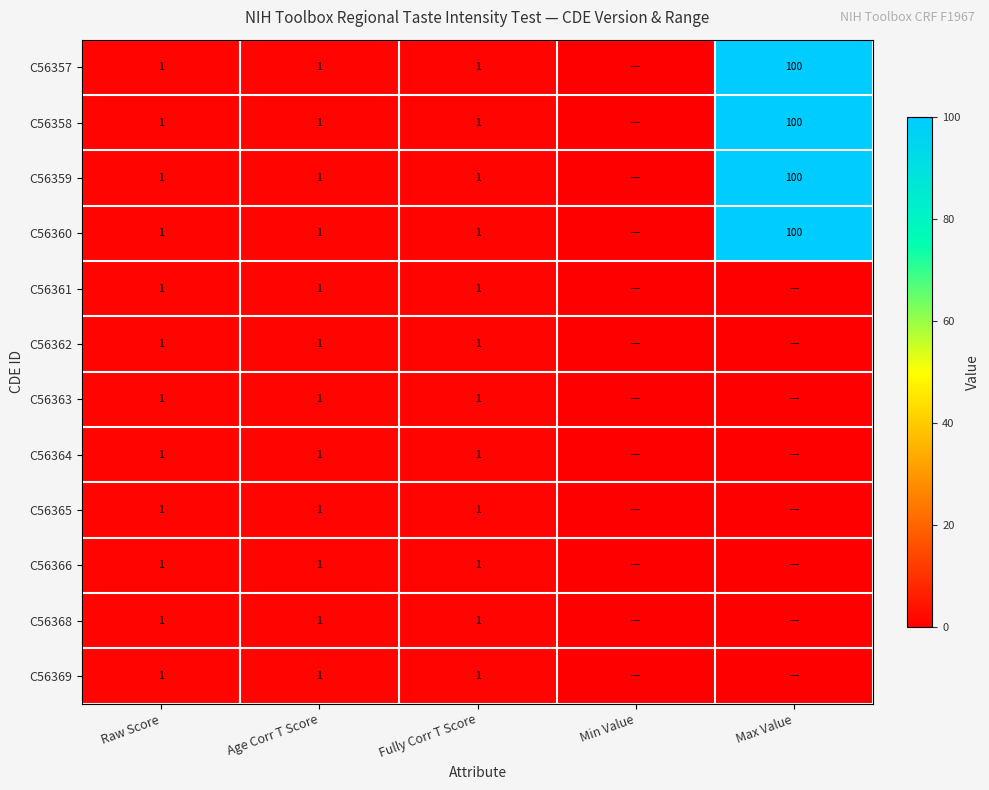

What is the total value across all series at Age Corr T Score?

12